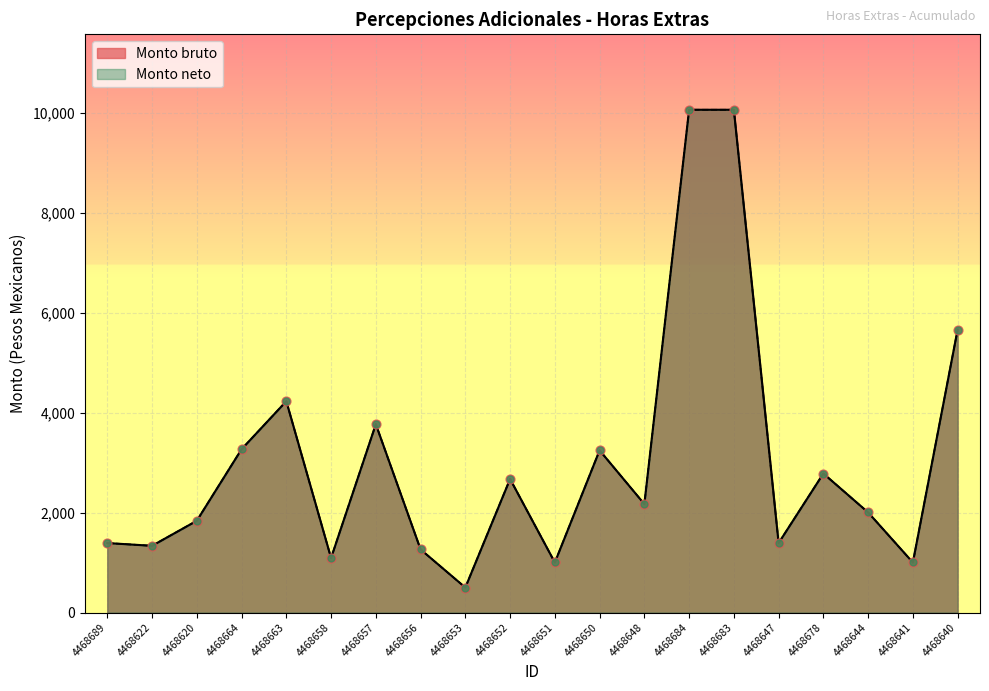

What is the total value across all series at 4468684?

20126.7